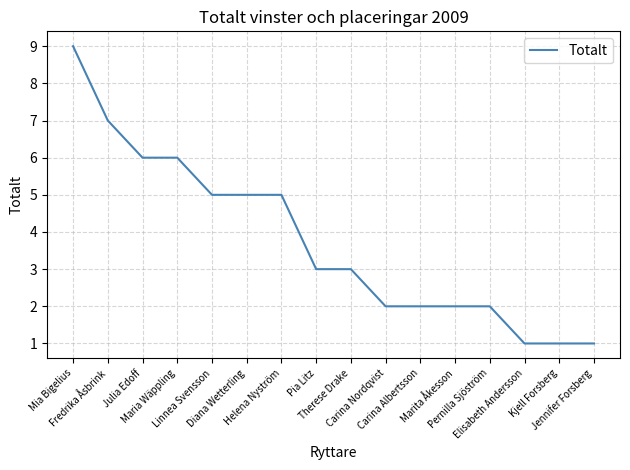

What is the greatest value displayed?

9